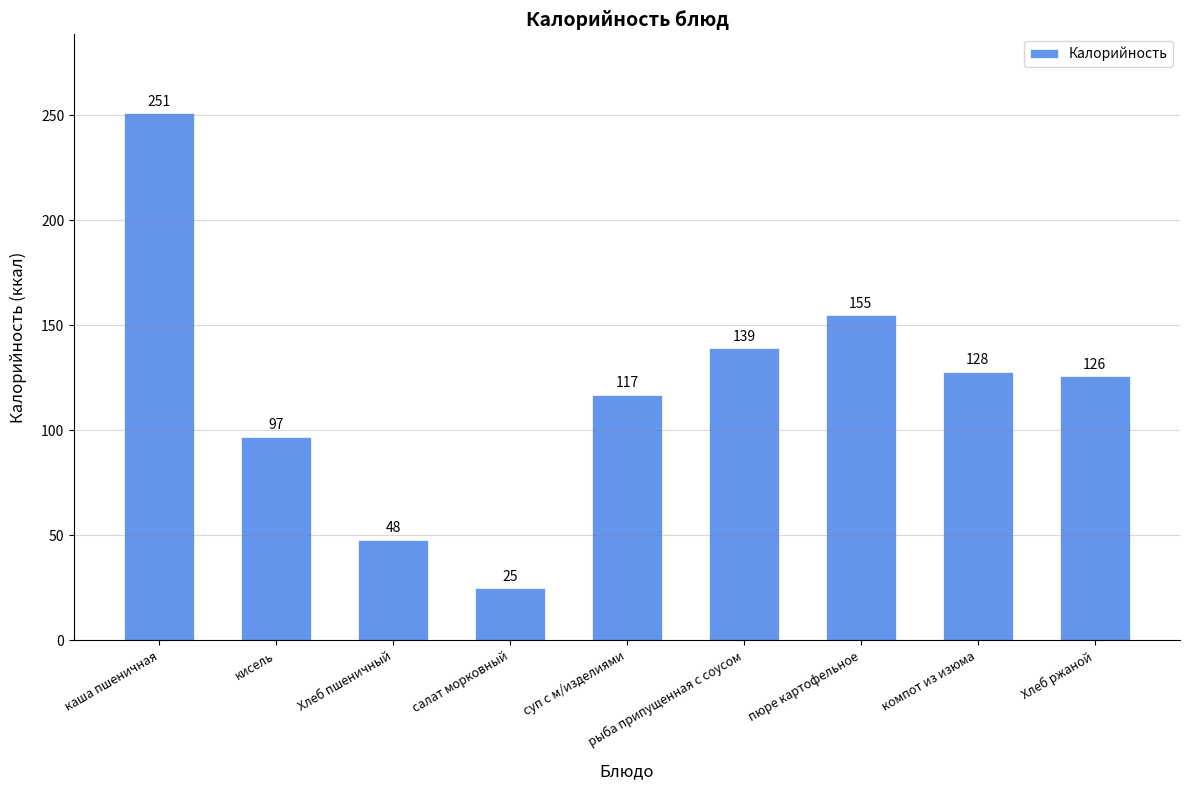

What is the sum of the values at кисель and каша пшеничная?

348